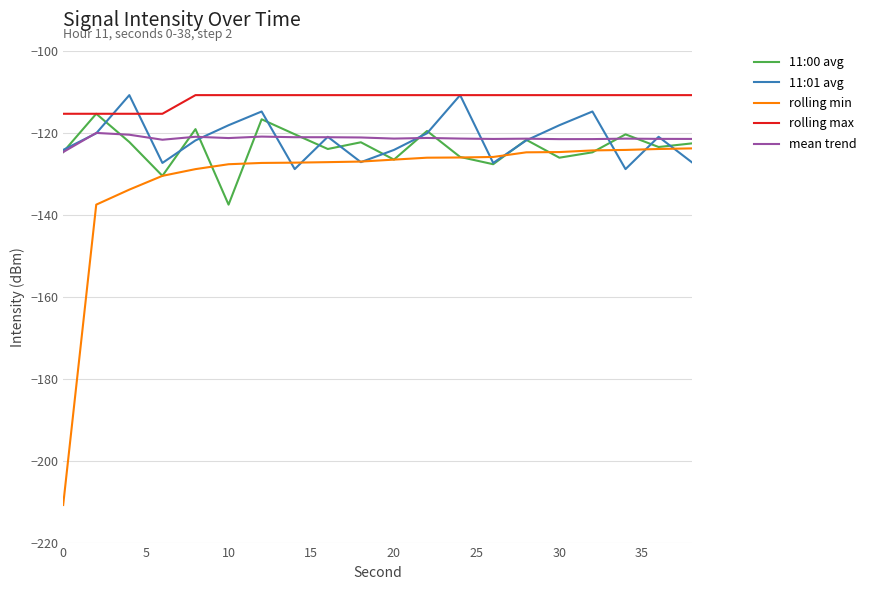

True or false: mean trend and rolling max cross at least once.

False